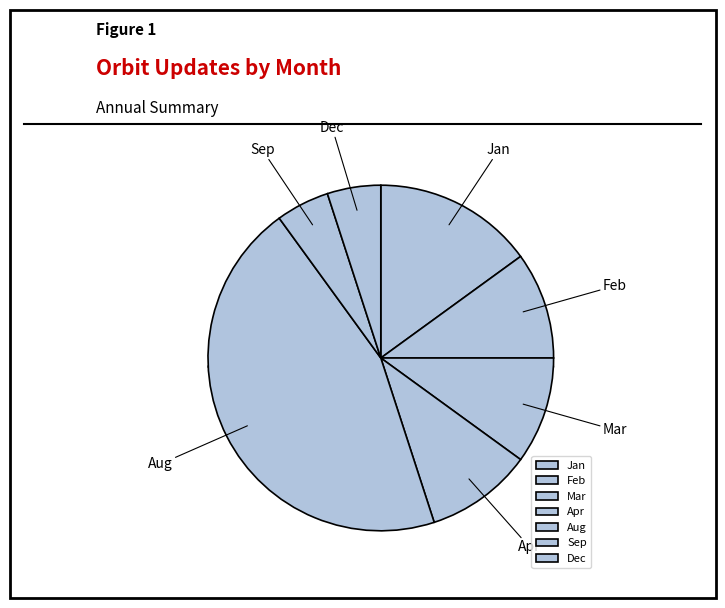

To the nearest percent, what is the combined percentage of Dec and Jun?

5%